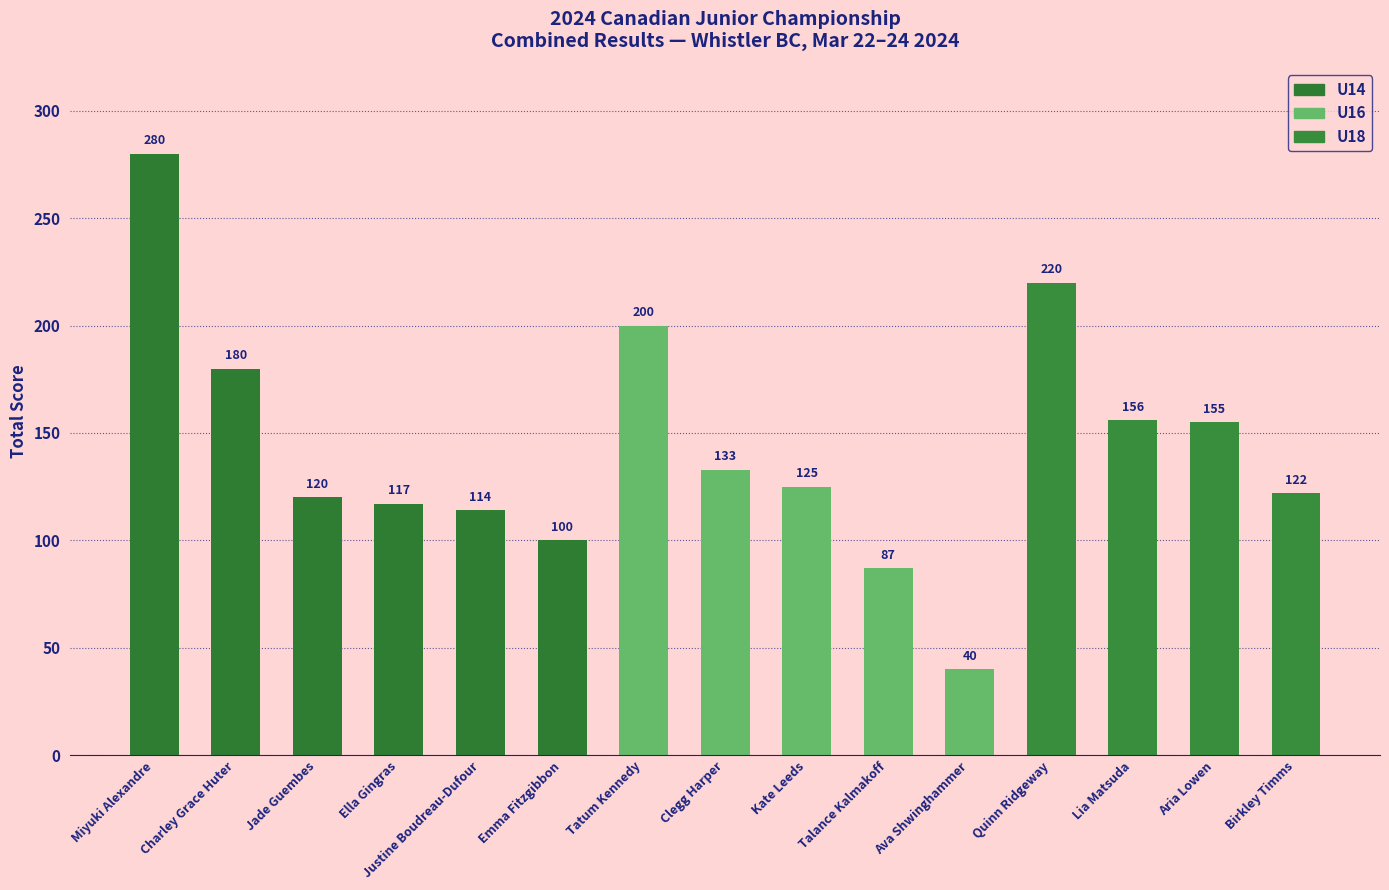

What is the value of the 1st bar from the left?

280